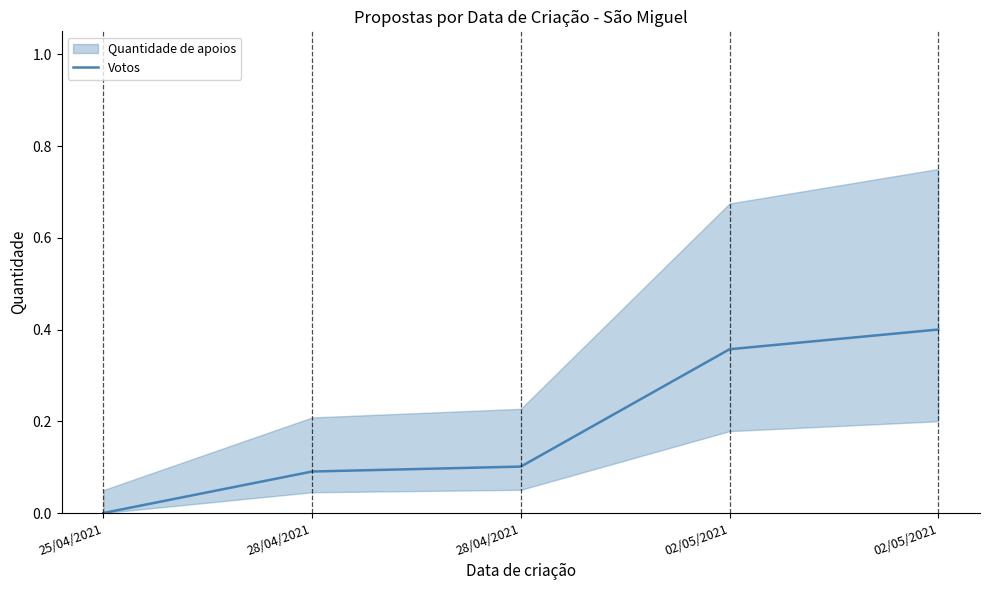

List the labels in order of value, largest first.

02/05/2021, 02/05/2021, 28/04/2021, 28/04/2021, 25/04/2021